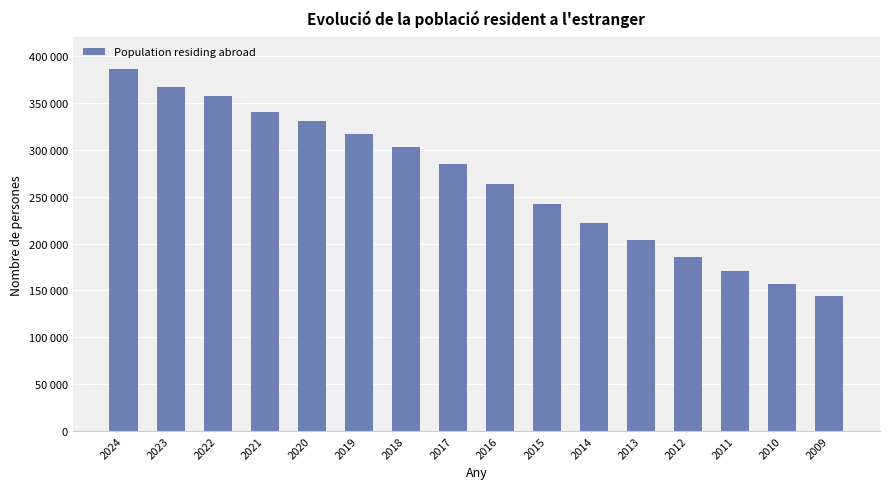

Rank the categories by value from highest to lowest.

2024, 2023, 2022, 2021, 2020, 2019, 2018, 2017, 2016, 2015, 2014, 2013, 2012, 2011, 2010, 2009